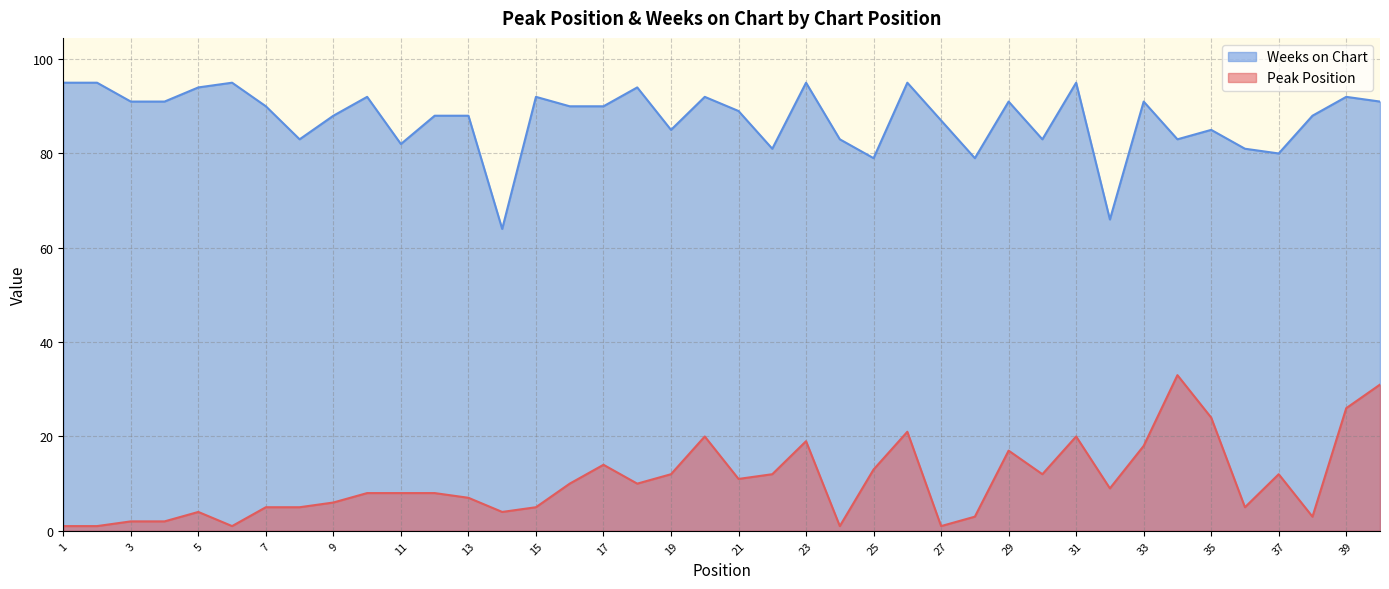

Reading left to right, list all the values displayed in this chart.

Peak Position: 1	1	2	2	4	1	5	5	6	8	8	8	7	4	5	10	14	10	12	20	11	12	19	1	13	21	1	3	17	12	20	9	18	33	24	5	12	3	26	31
Weeks on Chart: 95	95	91	91	94	95	90	83	88	92	82	88	88	64	92	90	90	94	85	92	89	81	95	83	79	95	87	79	91	83	95	66	91	83	85	81	80	88	92	91